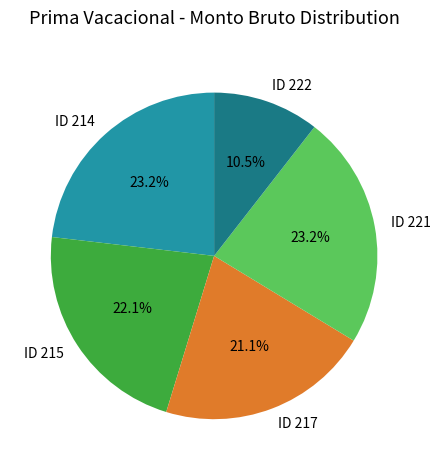

Is ID 214 the majority of the pie?

No